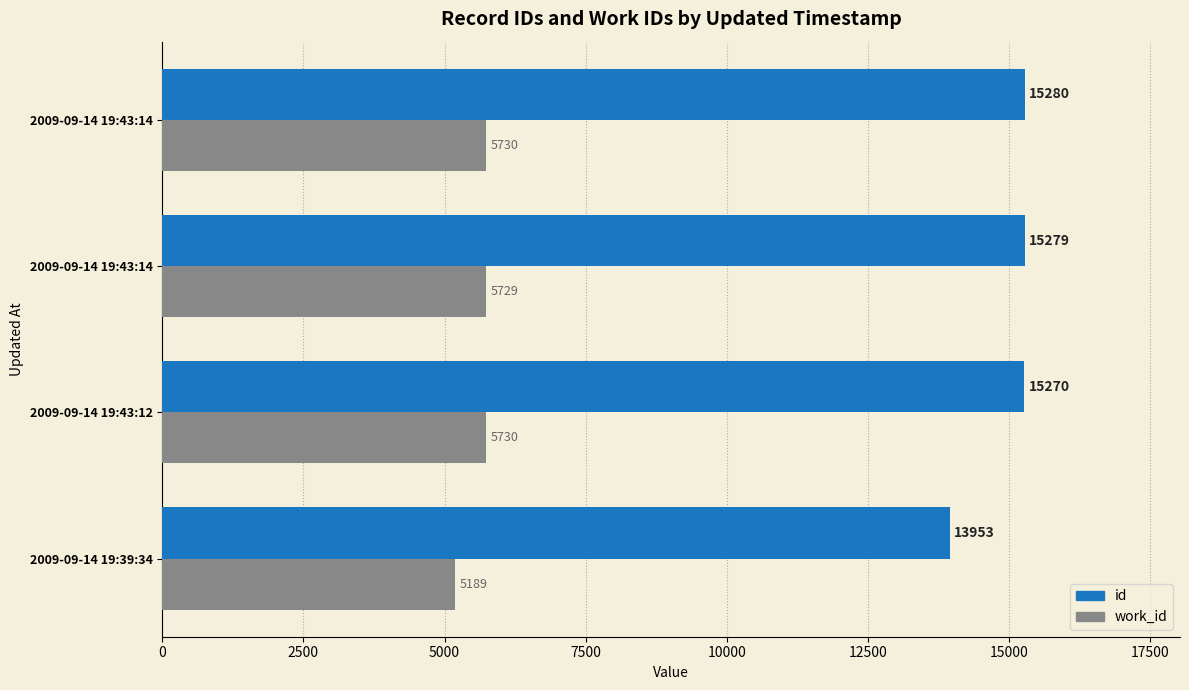

Count the number of data series in this chart.

2